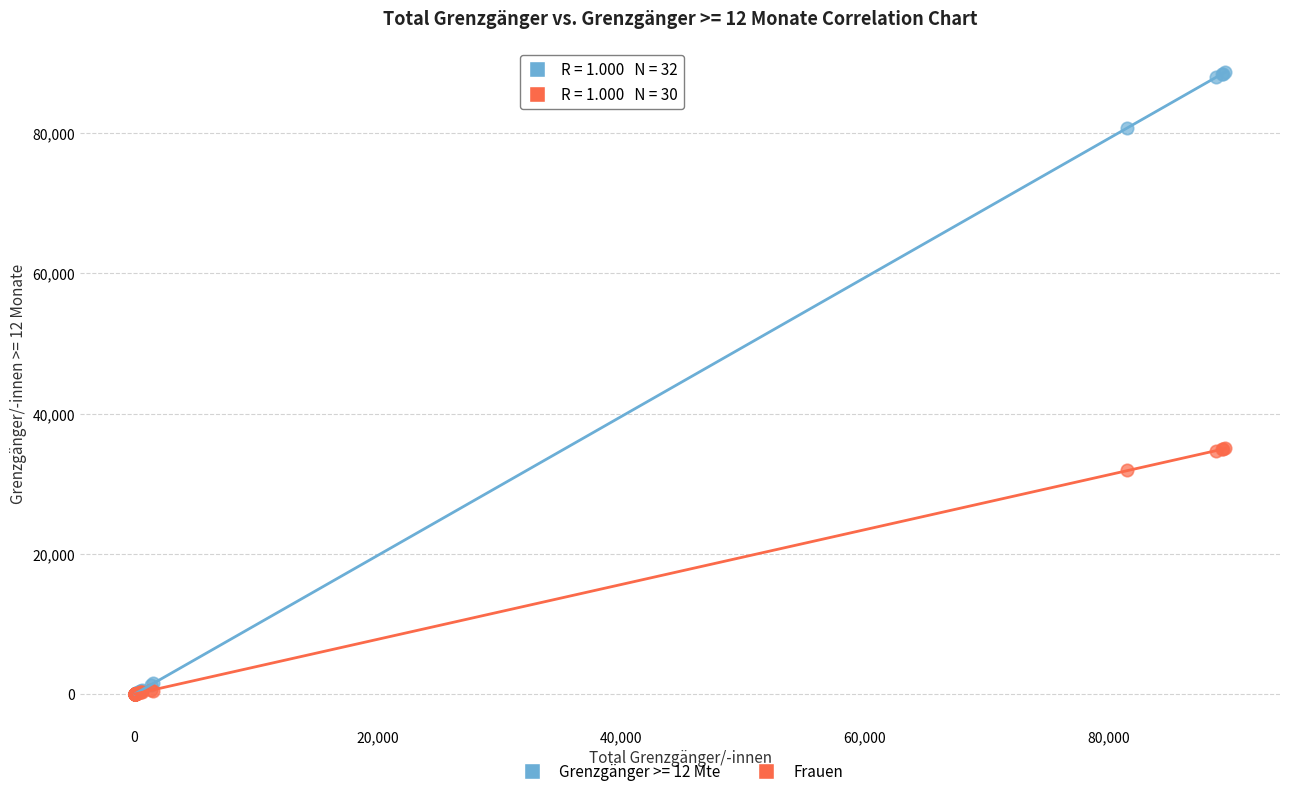

In the Frauen series, what Y value is closest to 17538?

31932